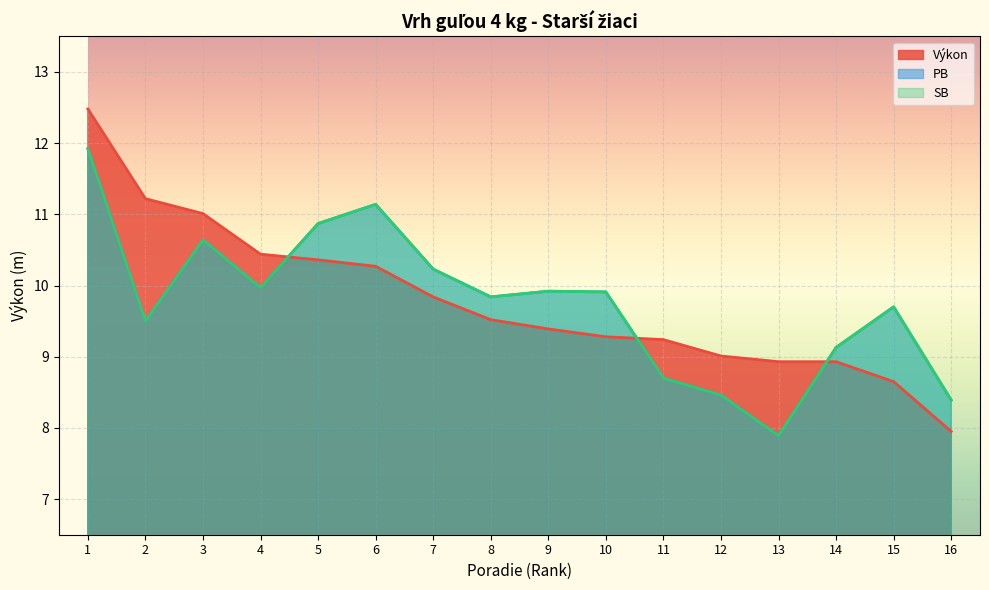

Which series has the largest range (max minus min)?

Výkon